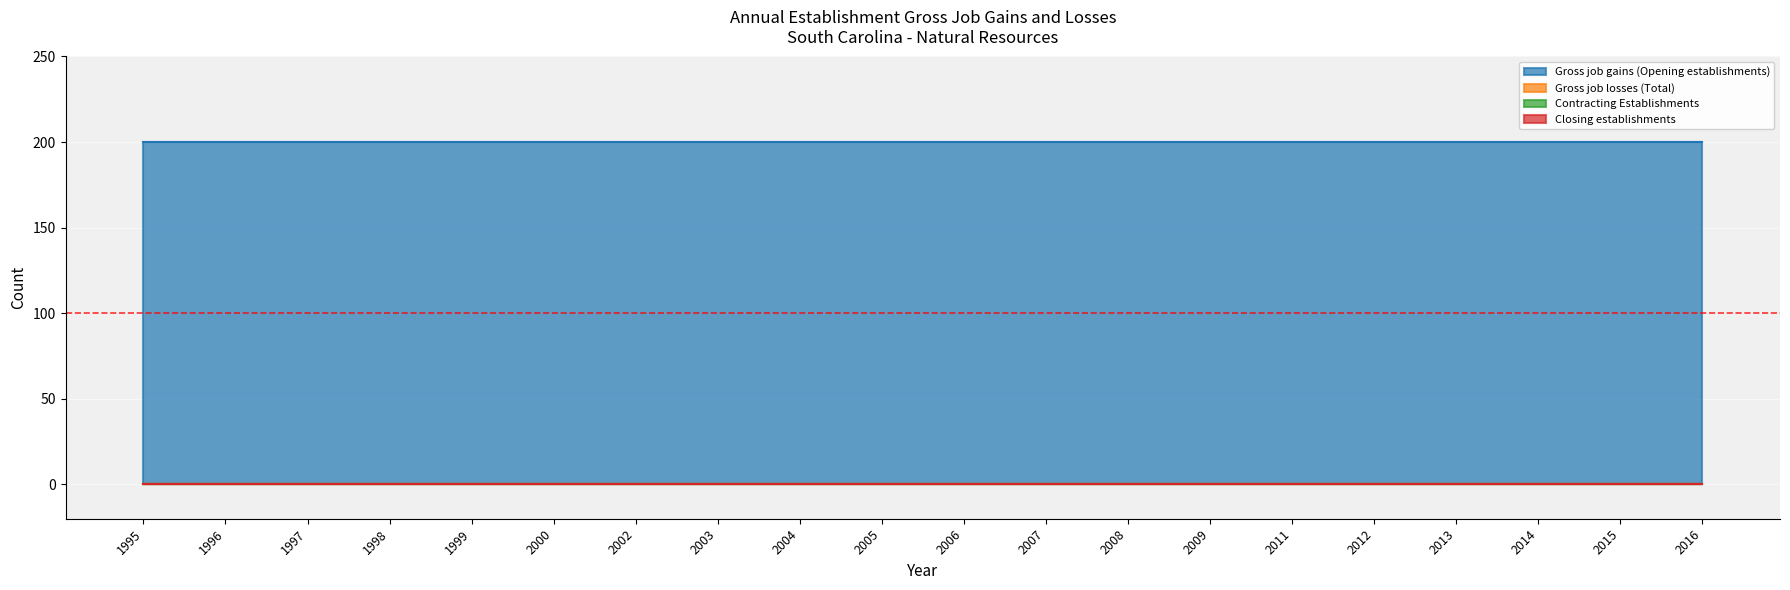

True or false: Gross job gains (Opening establishments) and Gross job losses (Total) cross at least once.

False